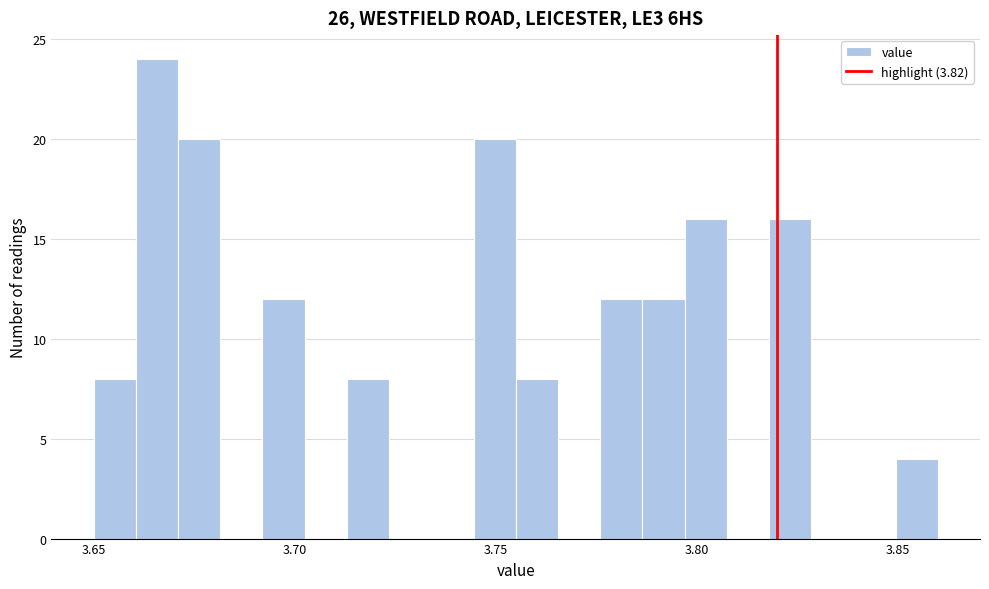

Around what value on the x-axis is the tallest bar? Give the approximate position of its centre, as read against the axis.

3.665